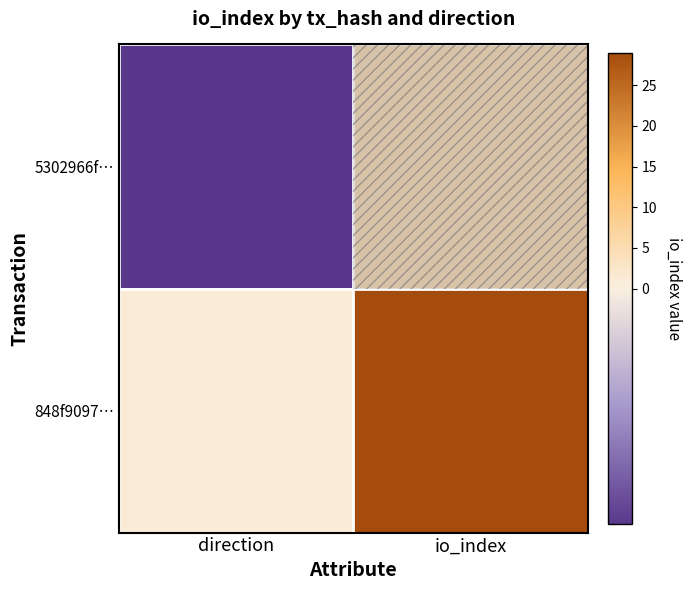

Which series has the largest total across all categories?

848f9097…